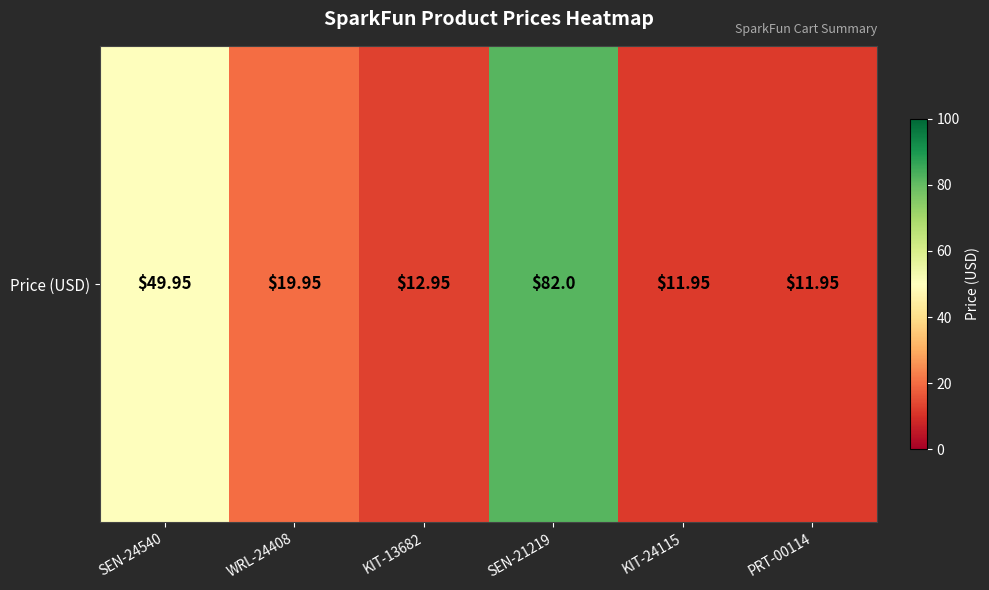

Reading left to right, list all the values displayed in this chart.

SEN-24540=50.0	WRL-24408=19.9	KIT-13682=12.9	SEN-21219=82.0	KIT-24115=11.9	PRT-00114=11.9